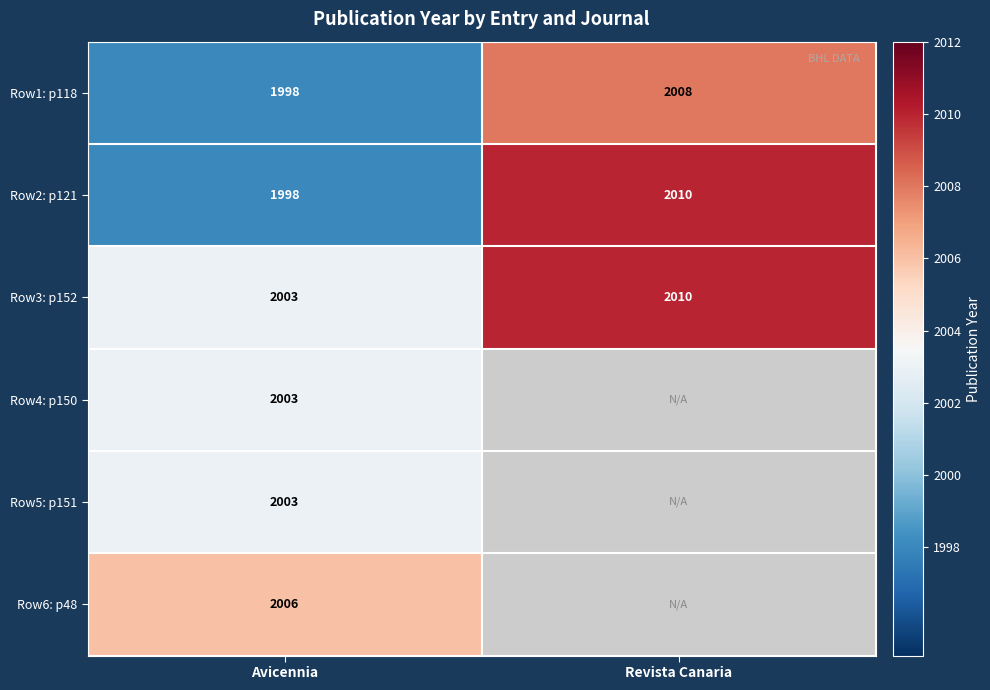

Count the number of categories in the chart.

2